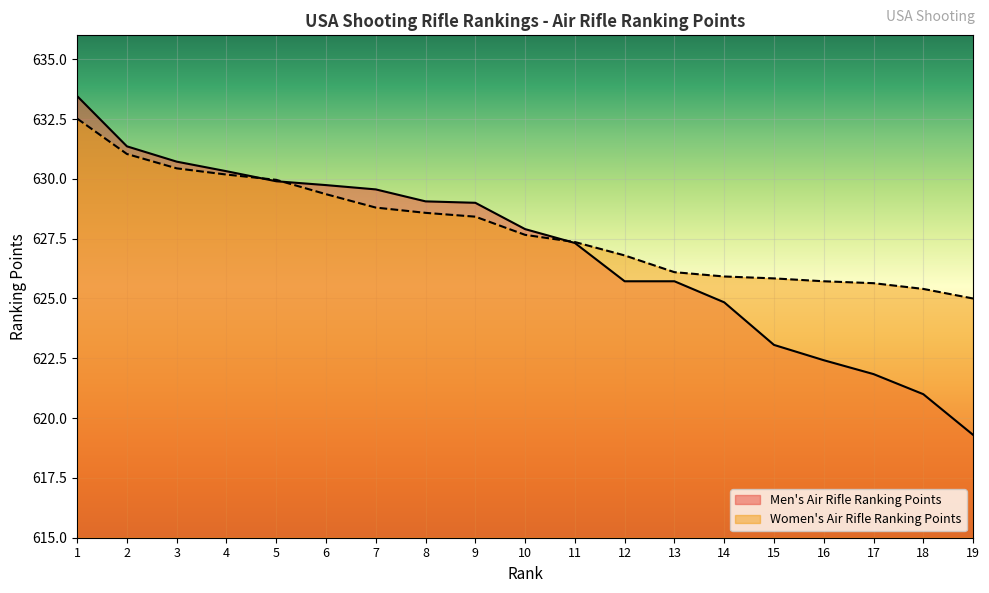

List the series in order of their overall mean, highest first.

Women's Air Rifle Ranking Points, Men's Air Rifle Ranking Points